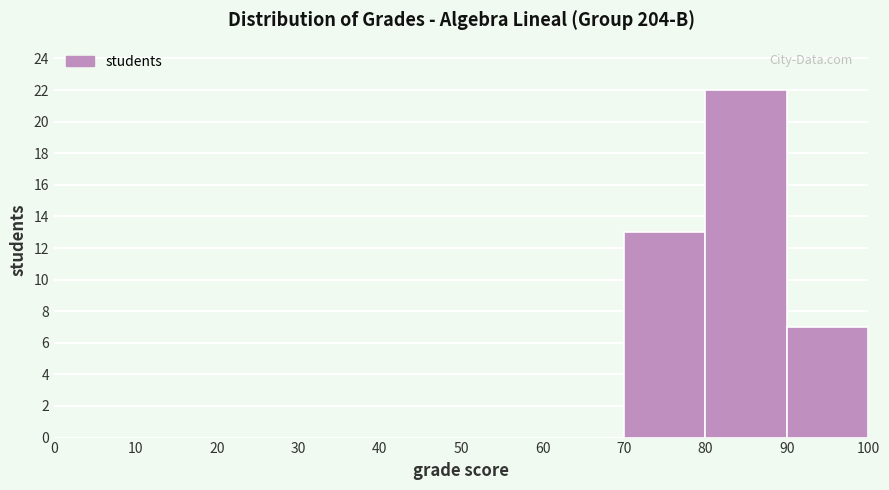

What is the height of the bar covering 90 to 100 on the x-axis? The values are not printed on the chart, so give them approximately, as read against the axis.

7